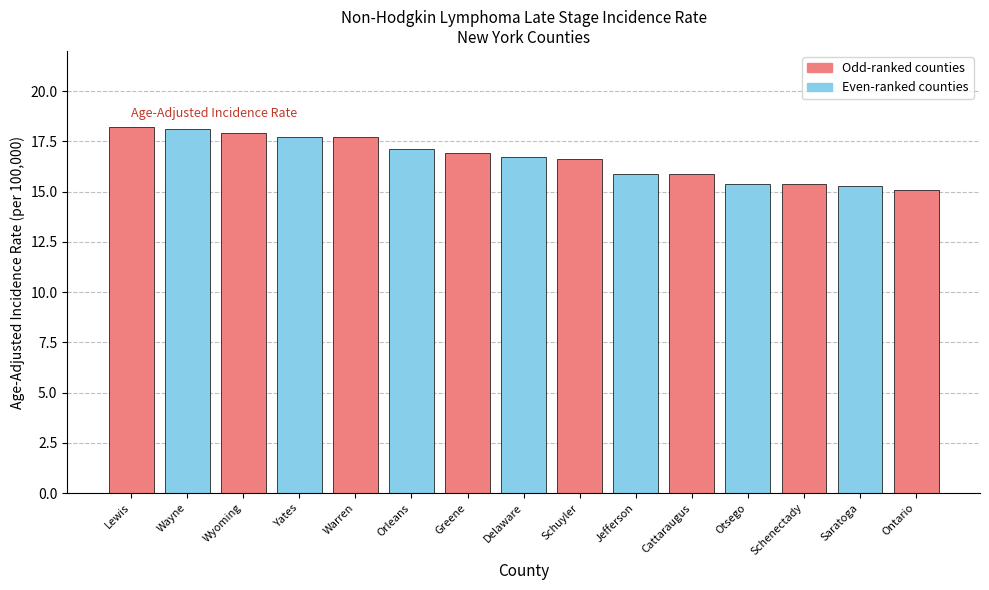

Count the number of categories in the chart.

15